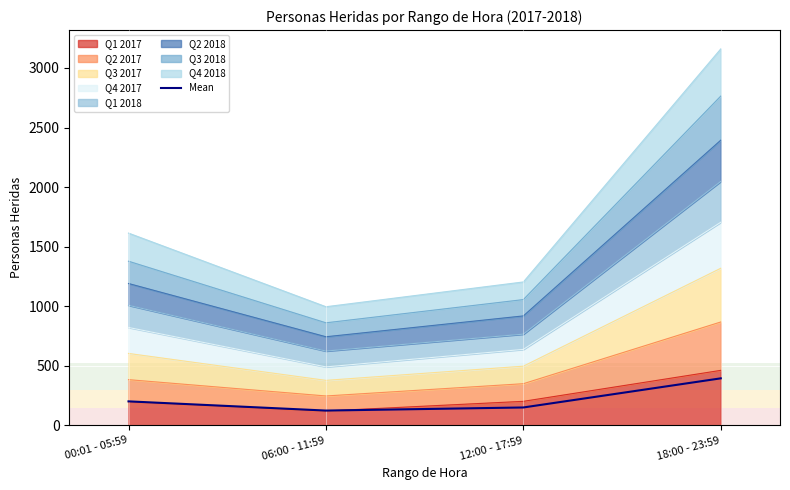

Which label corresponds to the smallest value in the chart?

06:00 - 11:59